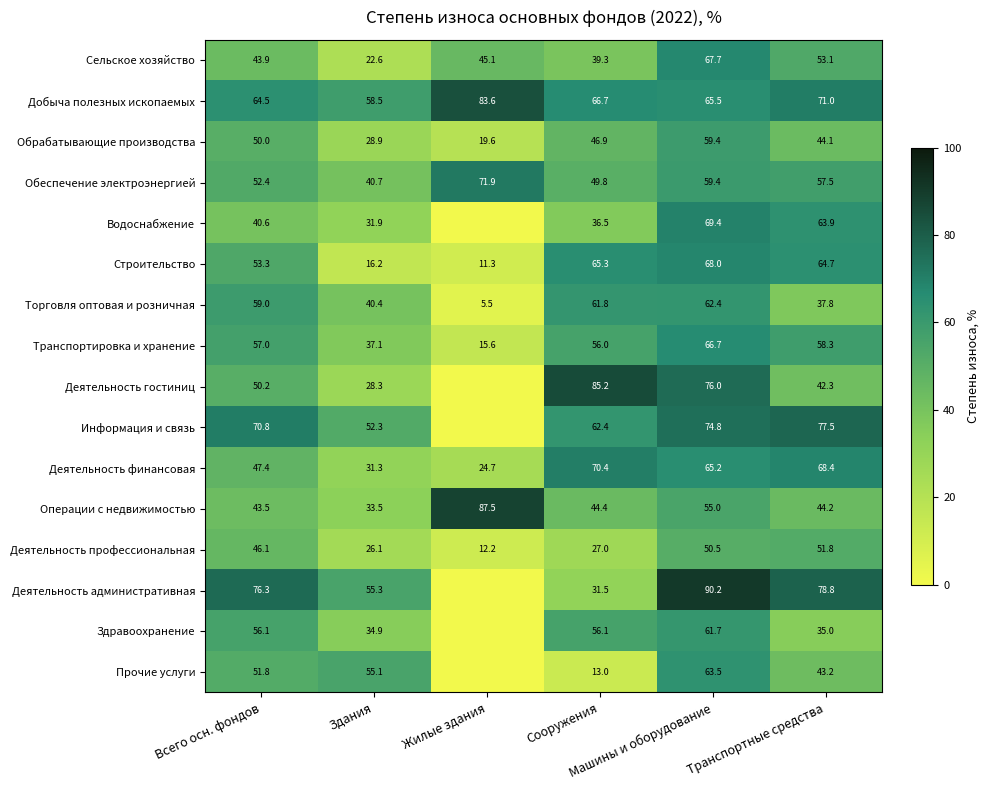

Which category has the highest value in the Транспортировка и хранение series?

Машины и оборудование